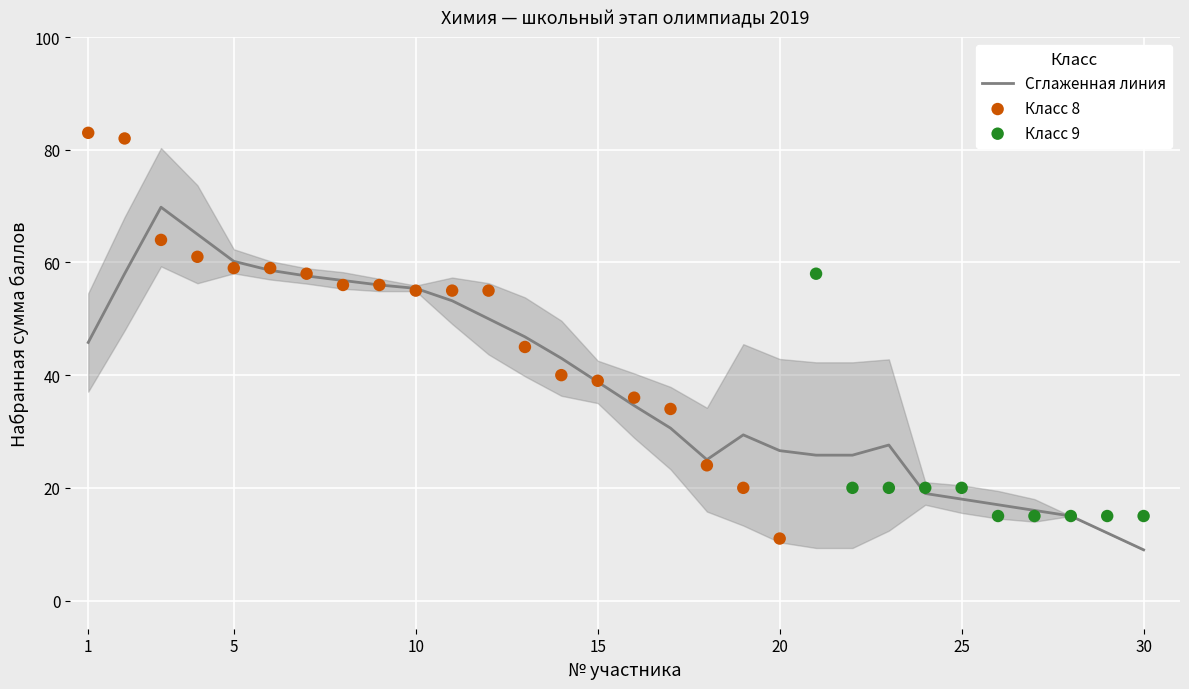

What is the ratio of the value at 15 to the value at 23?

1.9